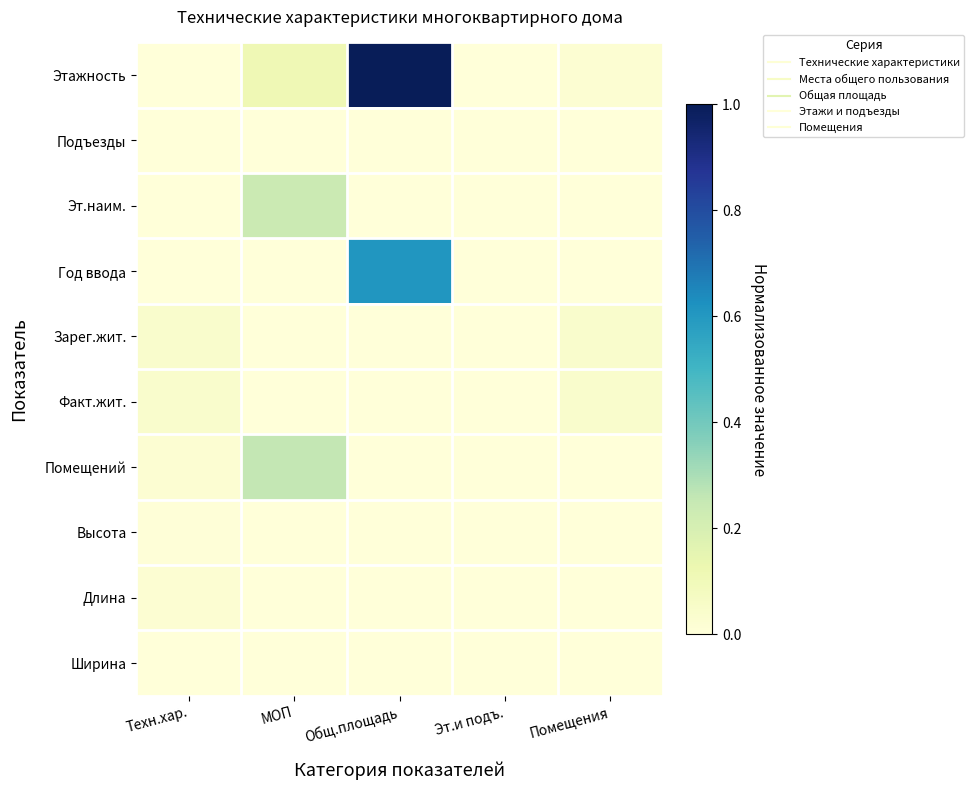

Which series has the largest total across all categories?

Этажность